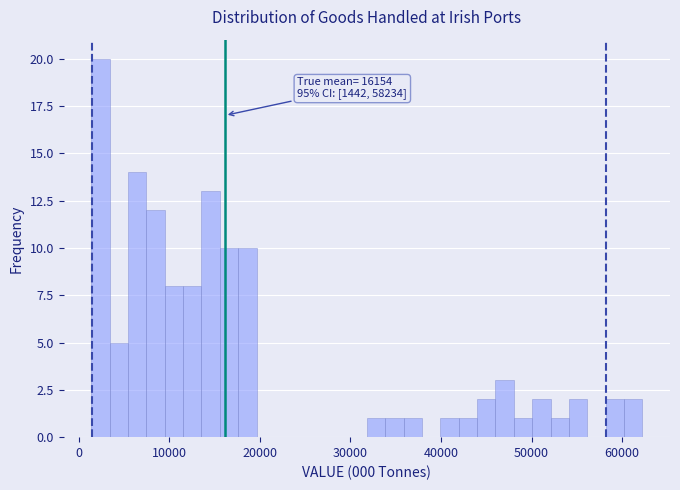

Around what value on the x-axis is the tallest bar? Give the approximate position of its centre, as read against the axis.

2000